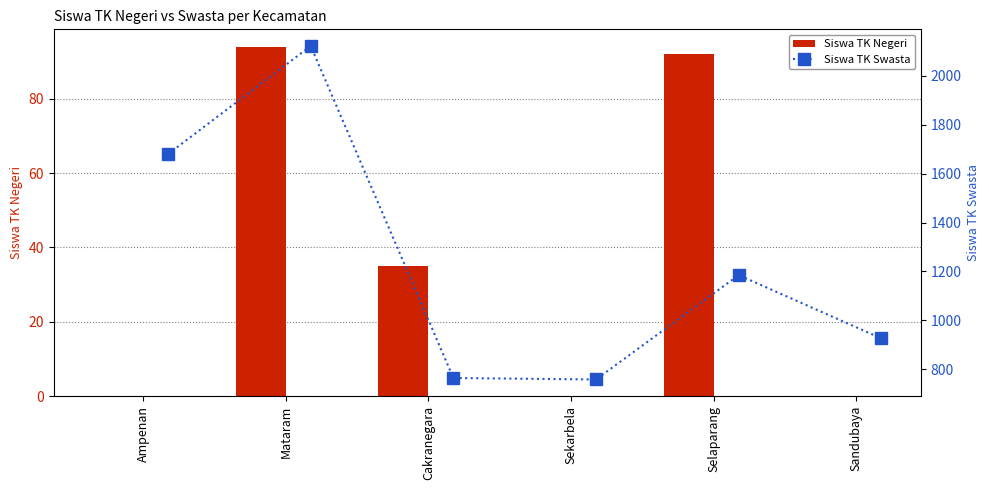

What is the highest value of the Siswa TK Negeri series?

94